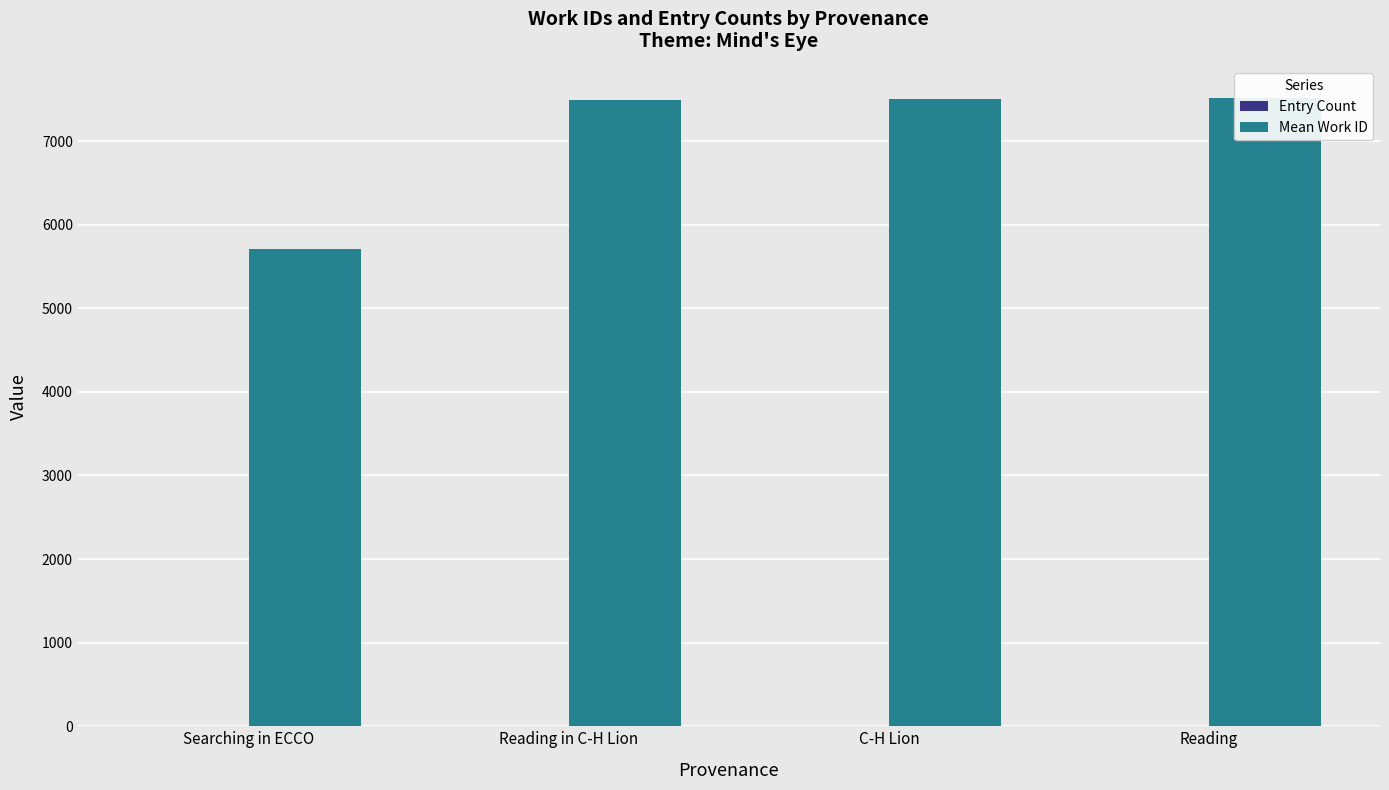

Does the chart contain any negative values?

No